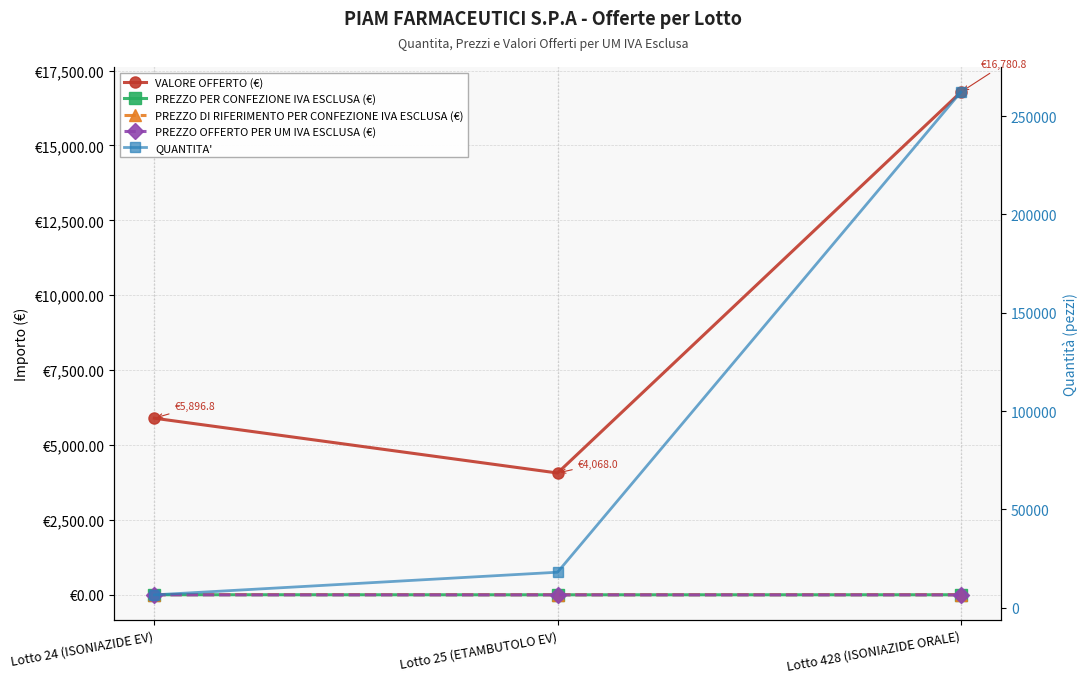

At which label does QUANTITA' reach its peak?

Lotto 428 (ISONIAZIDE ORALE)